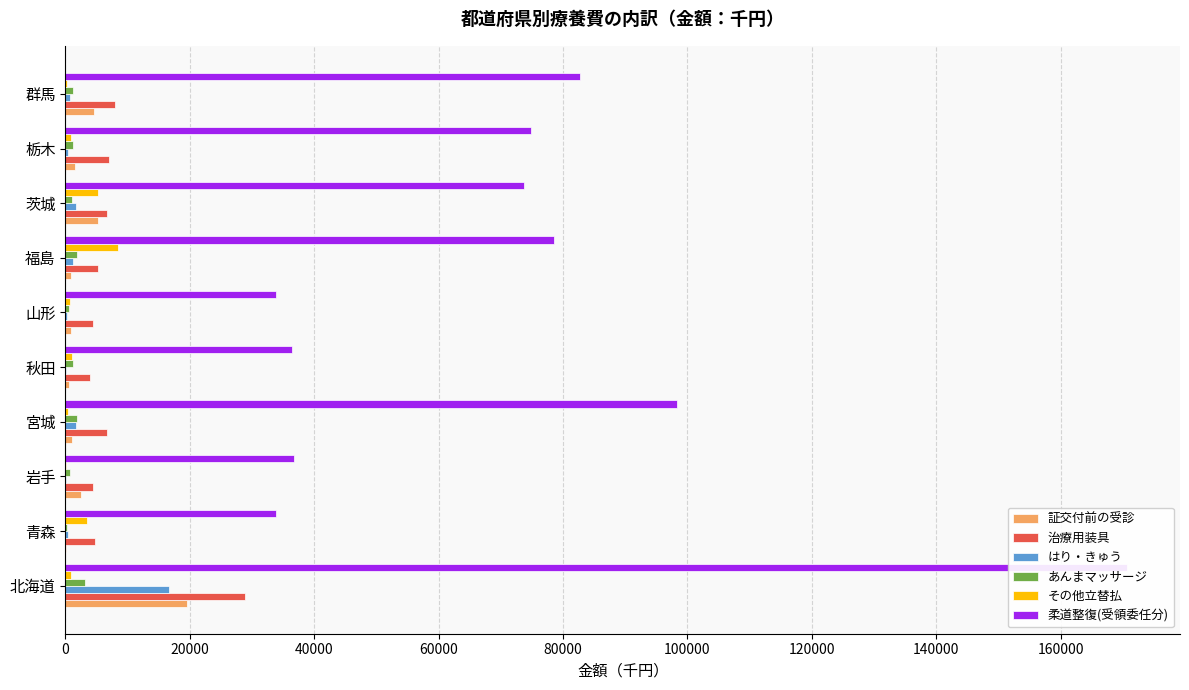

What is the total value across all series at 北海道?

239689.2